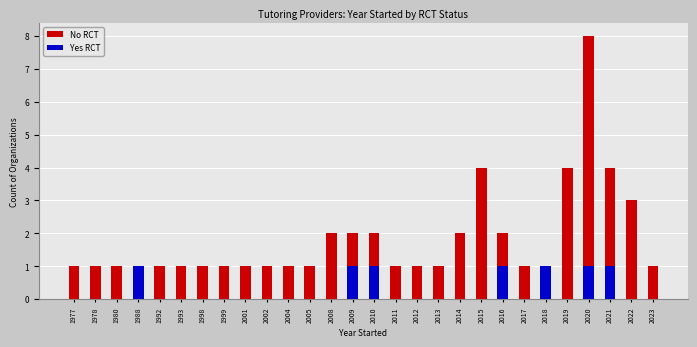

How many data points in Yes RCT are above 0?

7